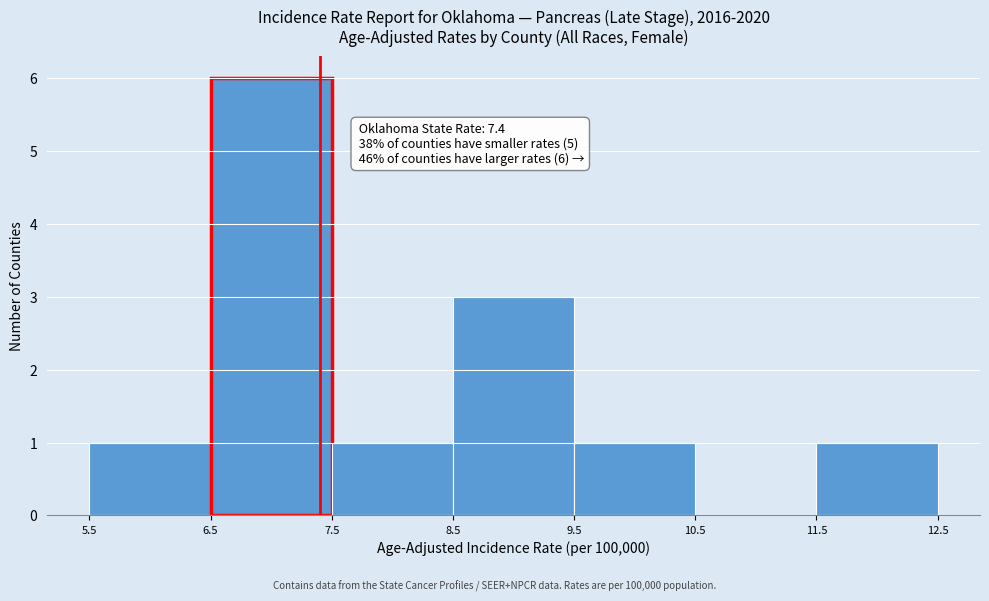

Over which range of the x-axis is the bar tallest?

6.5 to 7.5